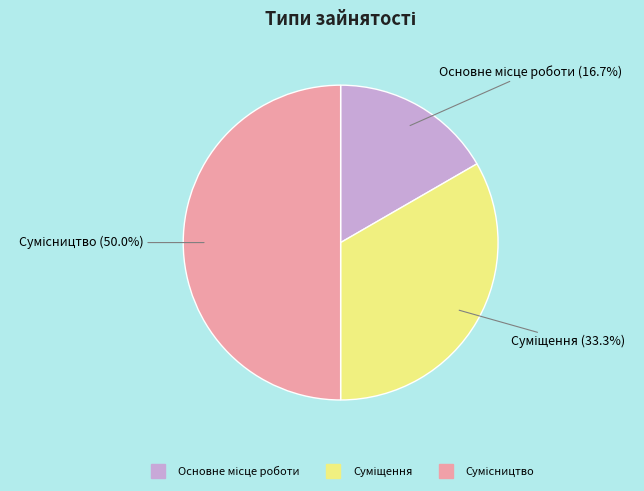

How many segments does this pie chart have?

3